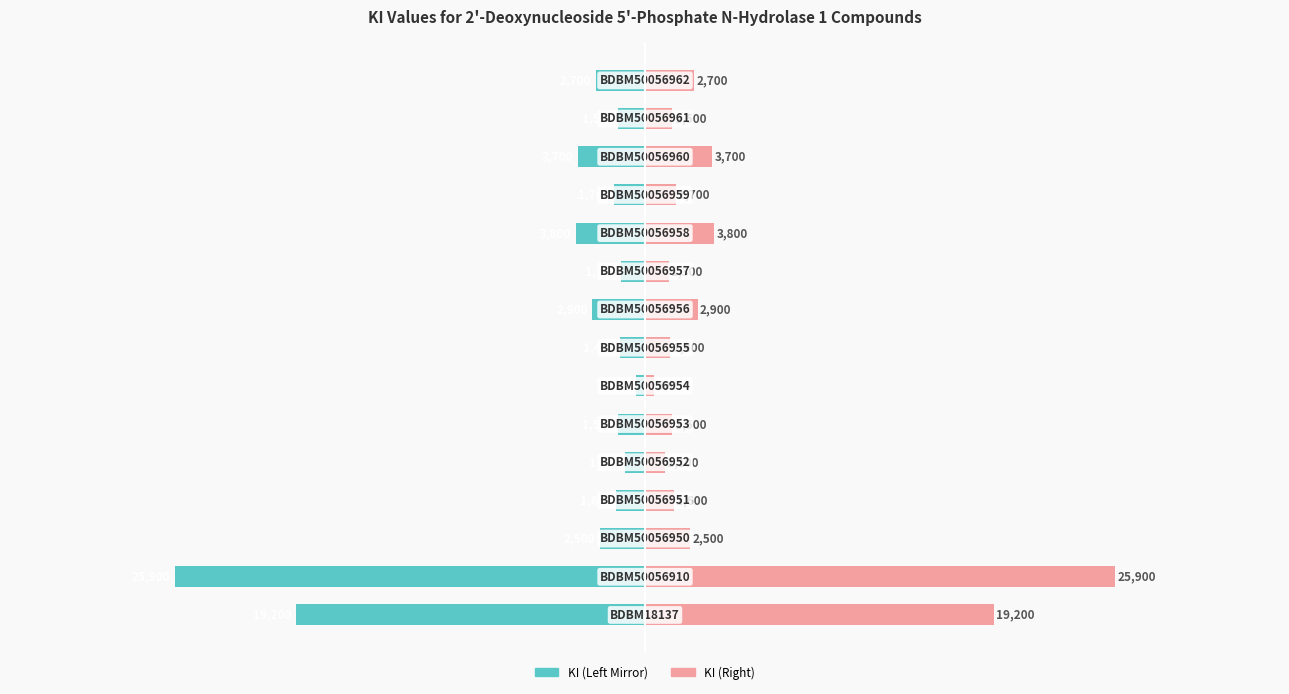

How many values in the KI (Left) series are below -1700?

7